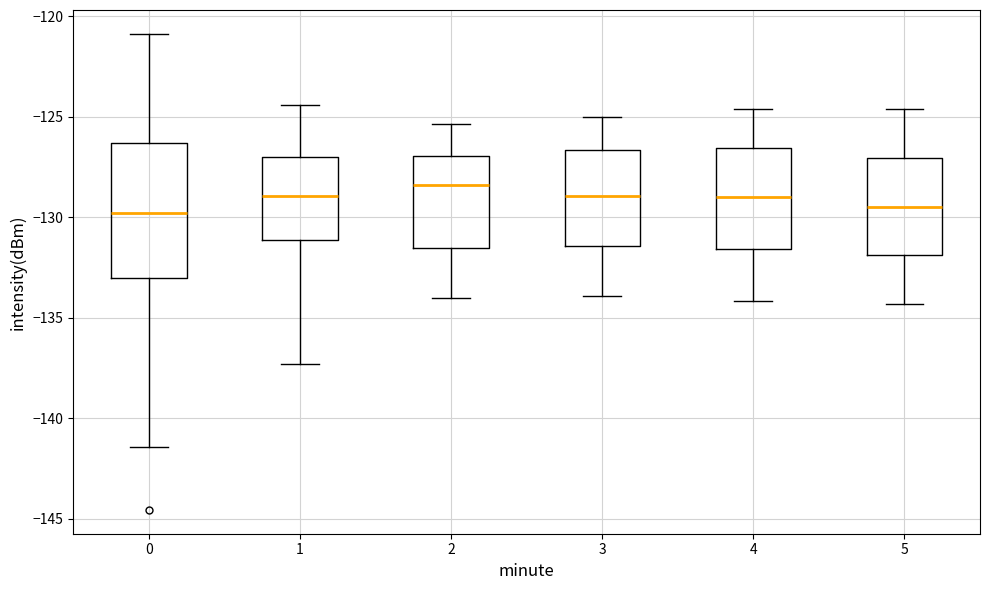

Which box's median line is the highest?

2